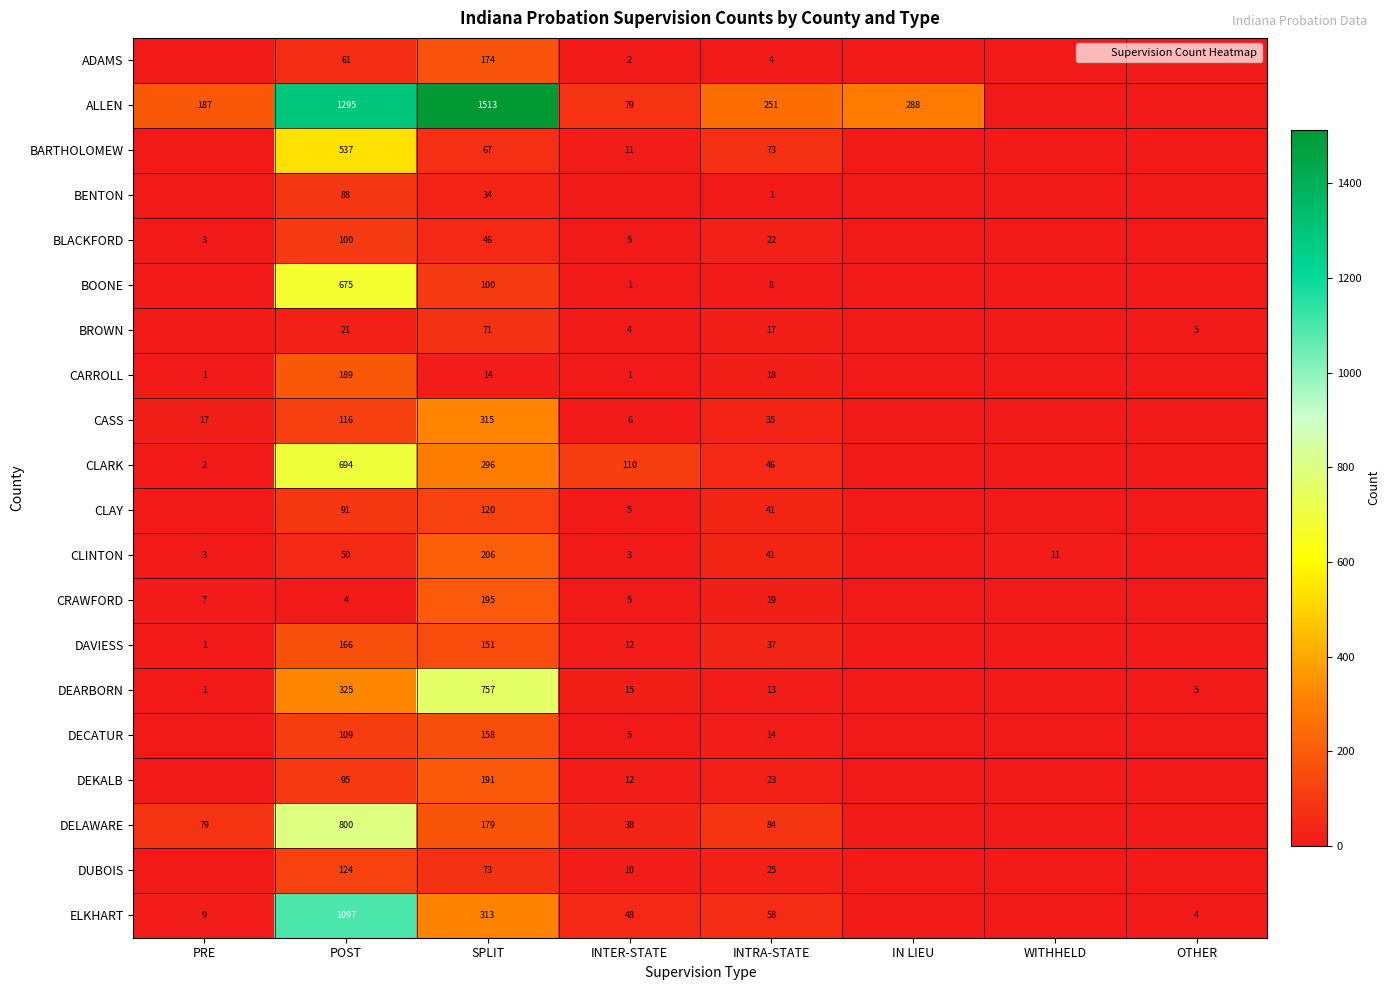

Is it true that BROWN equals 0 at IN LIEU?

True